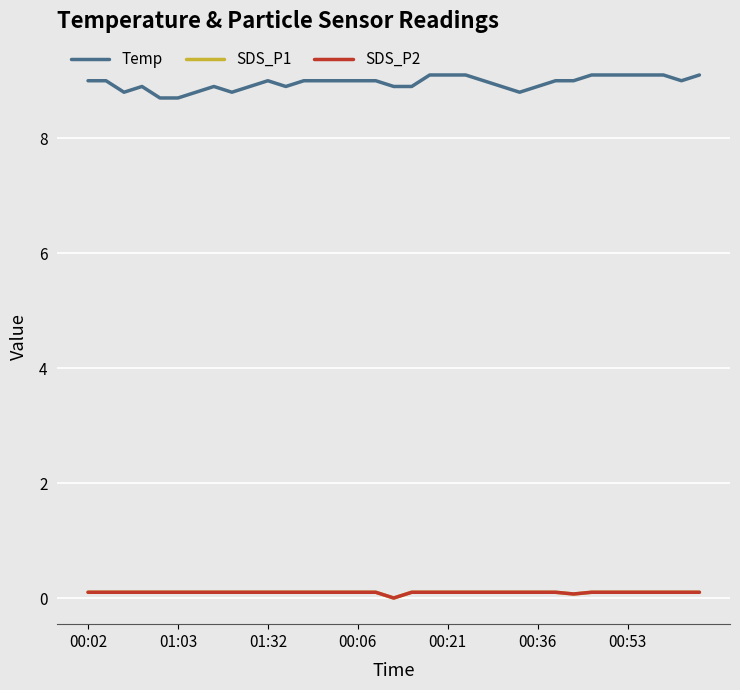

What is the value of the SDS_P2 point at the 9th from the left?

0.1